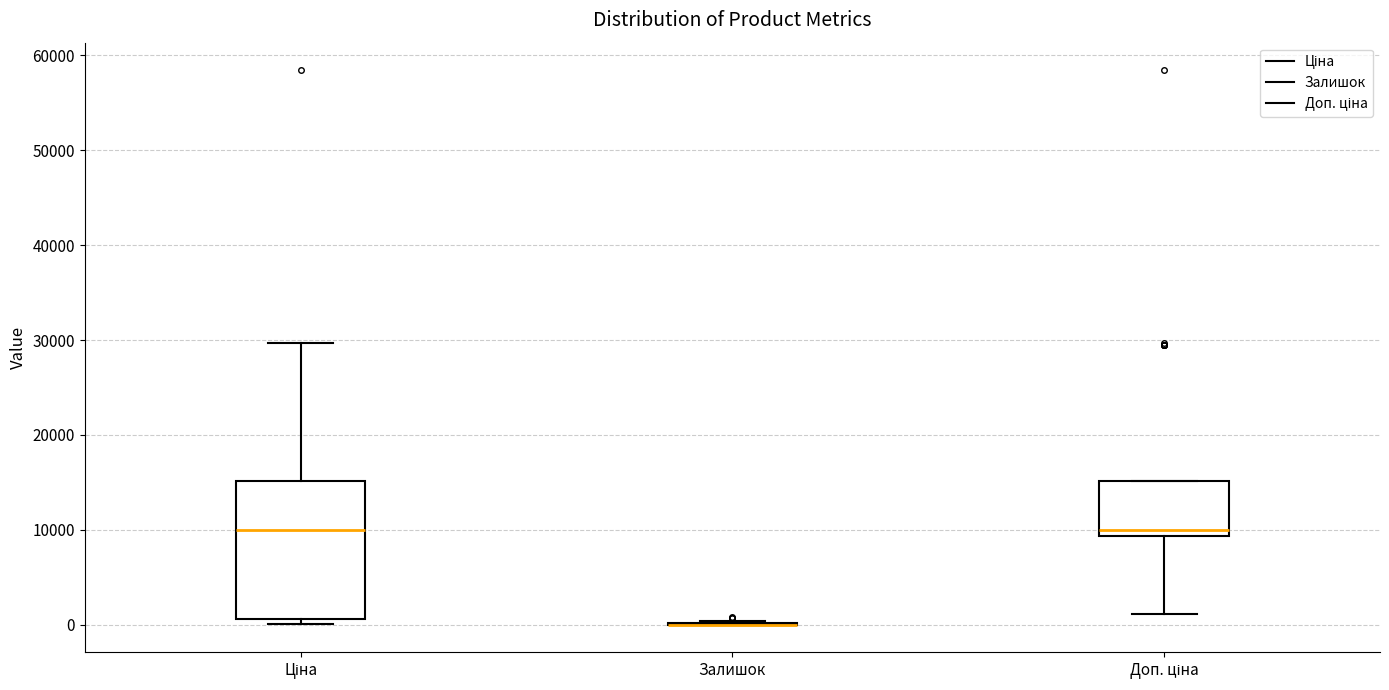

Comparing the boxes themselves (not the whiskers), which one is the tallest?

Ціна